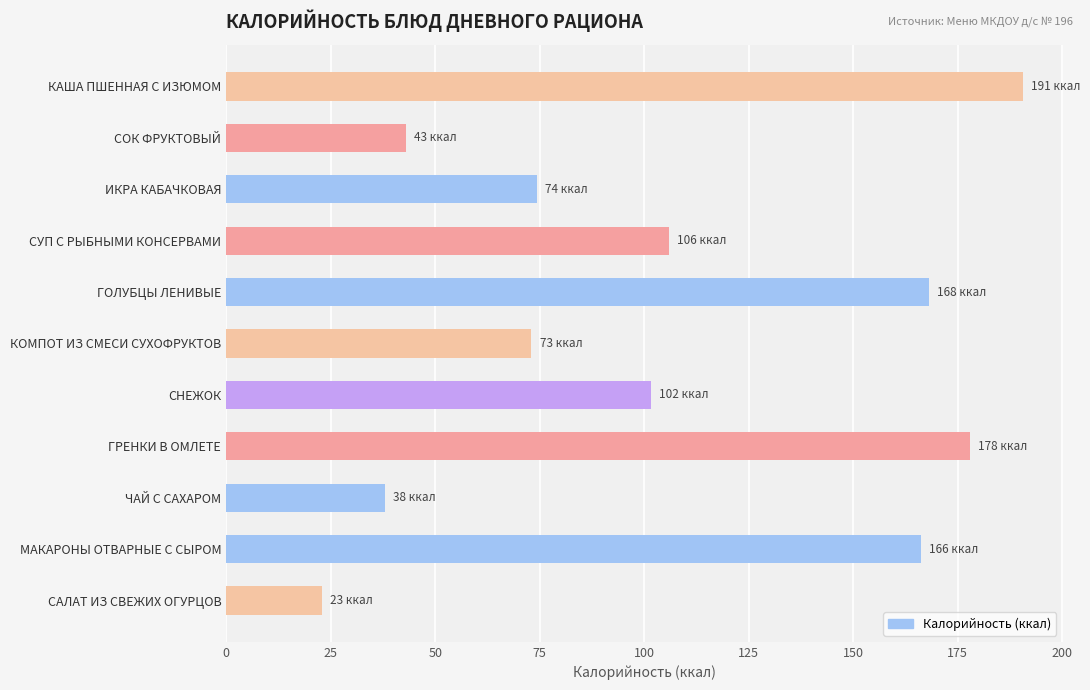

Reading bottom to top, what are all the values shown in this chart?

САЛАТ ИЗ СВЕЖИХ ОГУРЦОВ=22.9	МАКАРОНЫ ОТВАРНЫЕ С СЫРОМ=166.2	ЧАЙ С САХАРОМ=38.0	ГРЕНКИ В ОМЛЕТЕ=177.9	СНЕЖОК=101.5	КОМПОТ ИЗ СМЕСИ СУХОФРУКТОВ=73.0	ГОЛУБЦЫ ЛЕНИВЫЕ=168.1	СУП С РЫБНЫМИ КОНСЕРВАМИ=105.8	ИКРА КАБАЧКОВАЯ=74.3	СОК ФРУКТОВЫЙ=43.0	КАША ПШЕННАЯ С ИЗЮМОМ=190.6